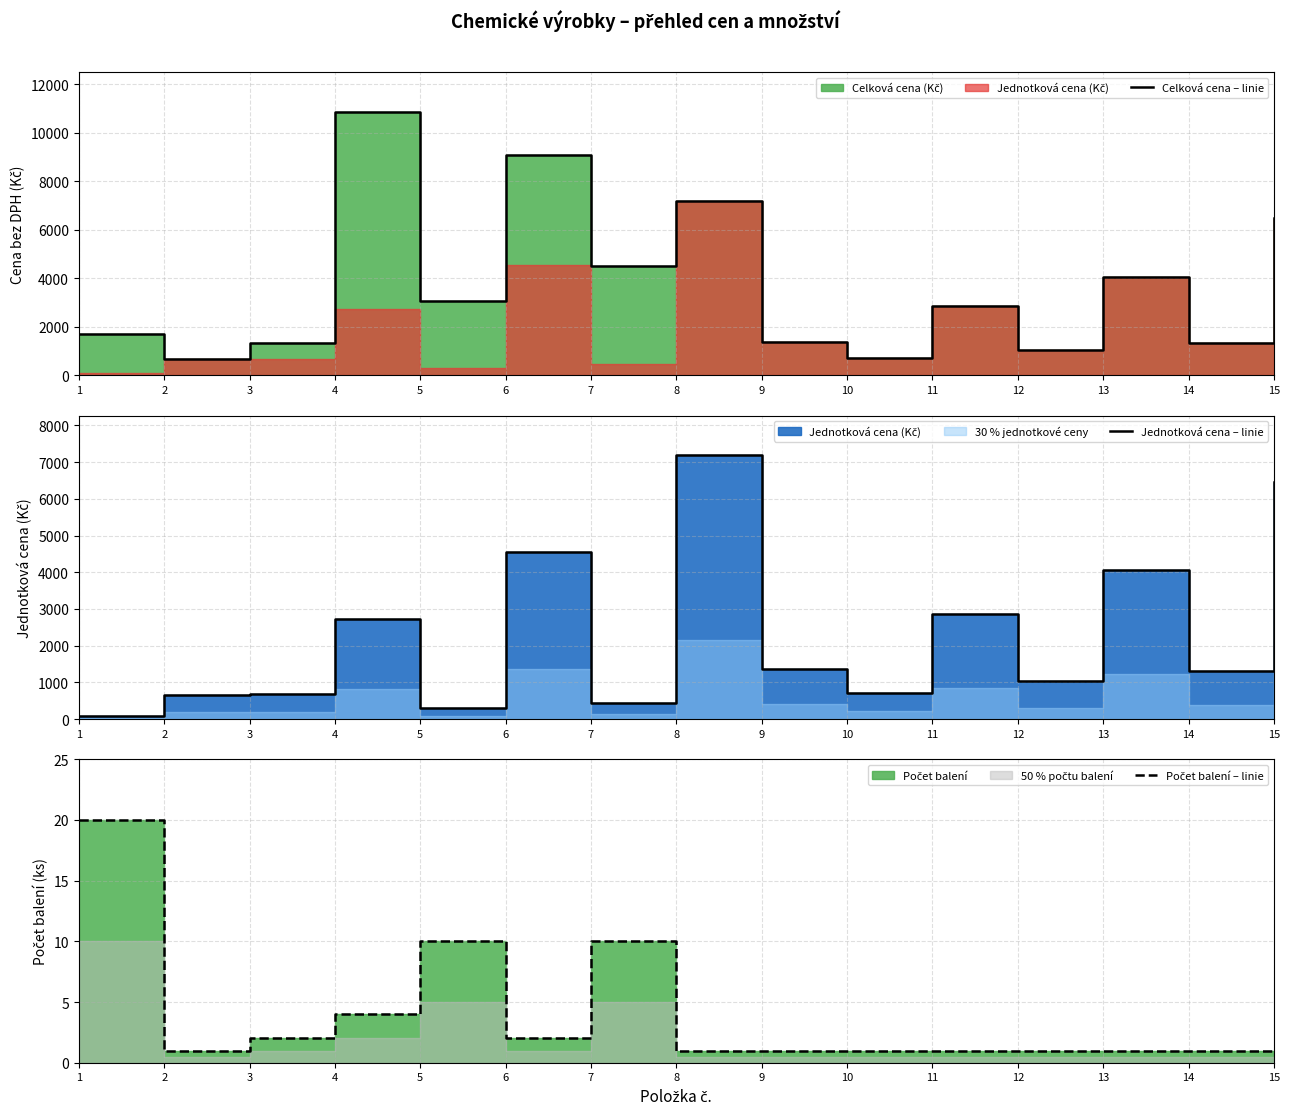

What is the maximum value shown in the chart?

10876.0